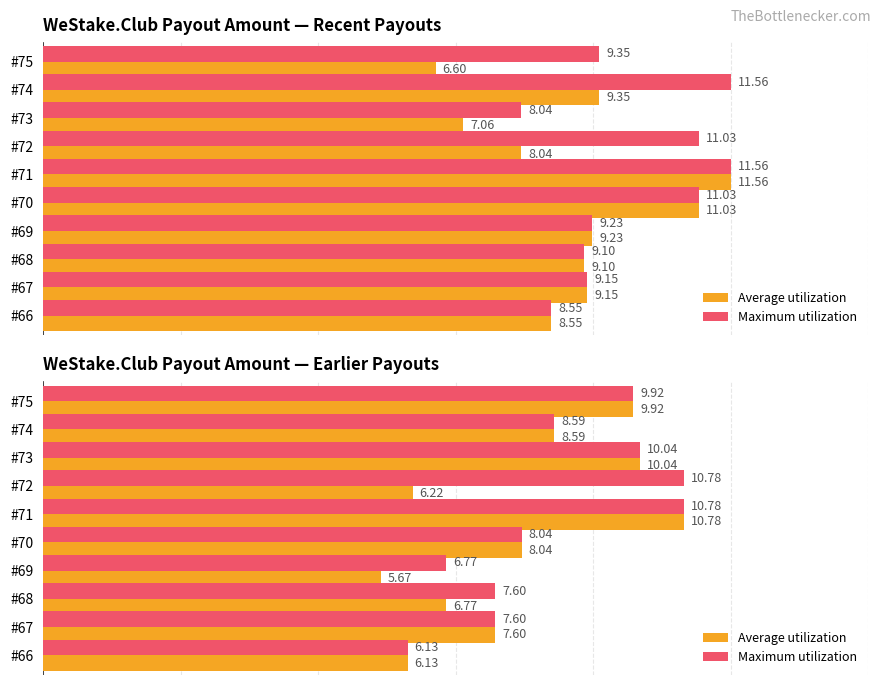

Which series has the largest total across all categories?

Maximum utilization